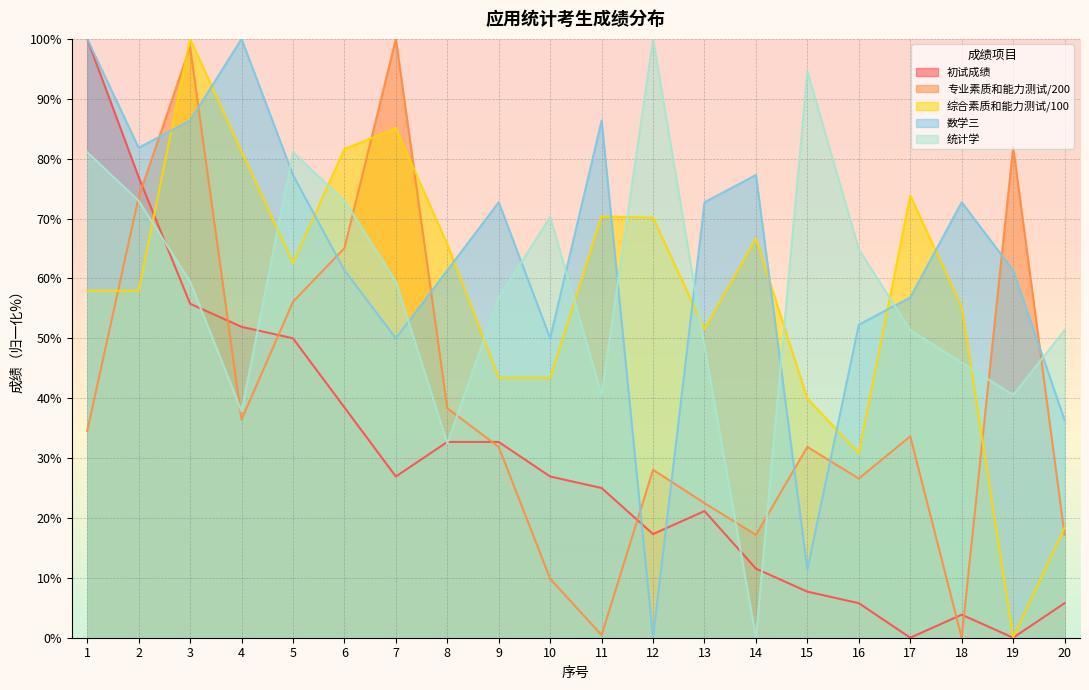

What are all the series names shown in the legend?

初试成绩, 专业素质和能力测试/200, 综合素质和能力测试/100, 数学三, 统计学